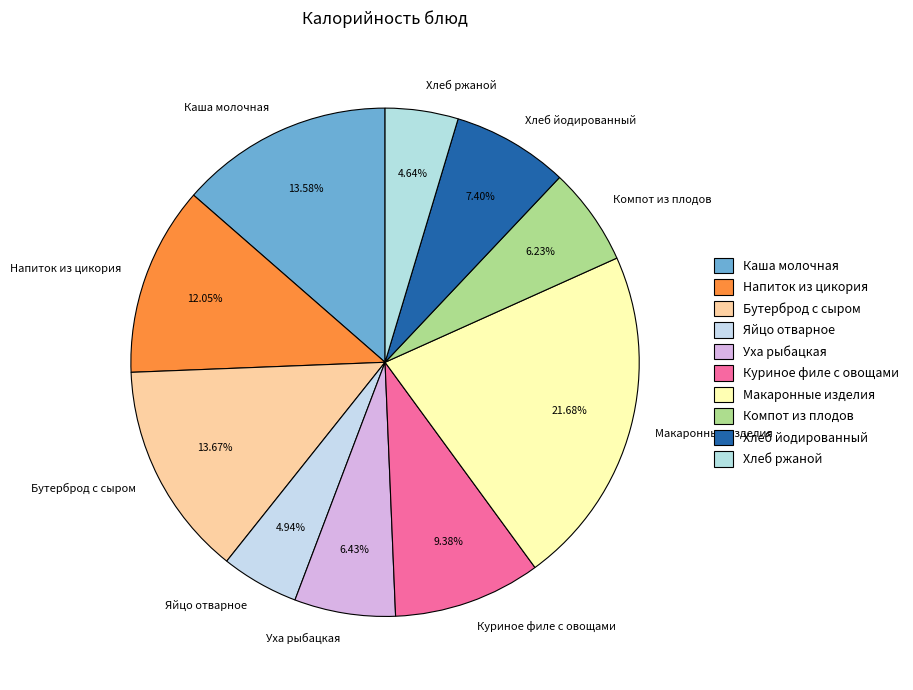

To the nearest percent, what is the difference between the largest and smallest slice percentages?

17%